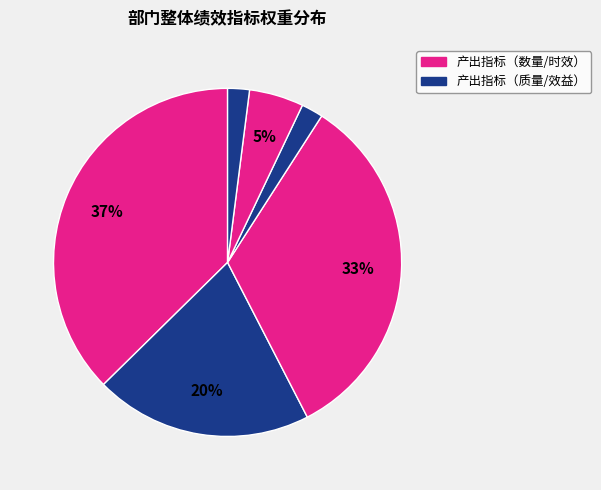

Count the number of slices in the pie.

6